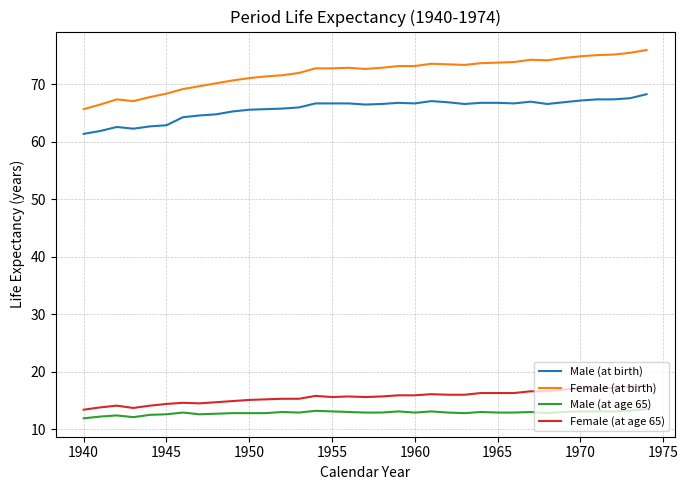

Does the chart have visible grid lines?

Yes